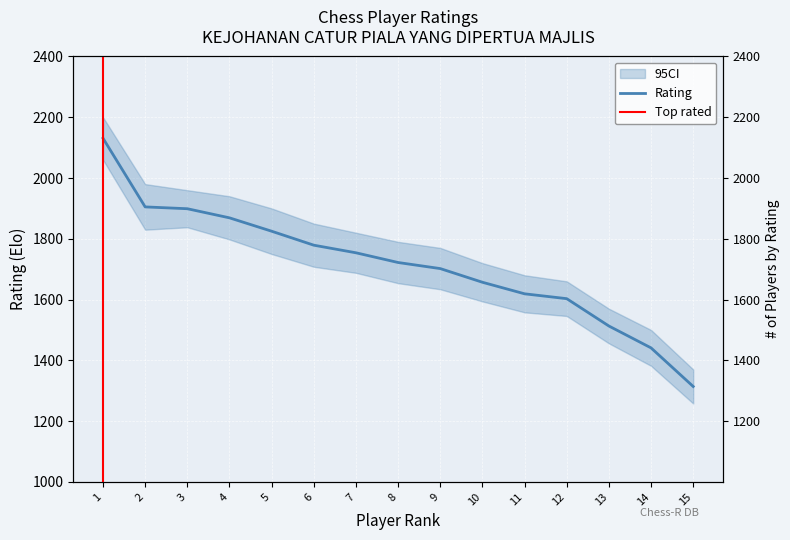

How many values are below 1722?

7